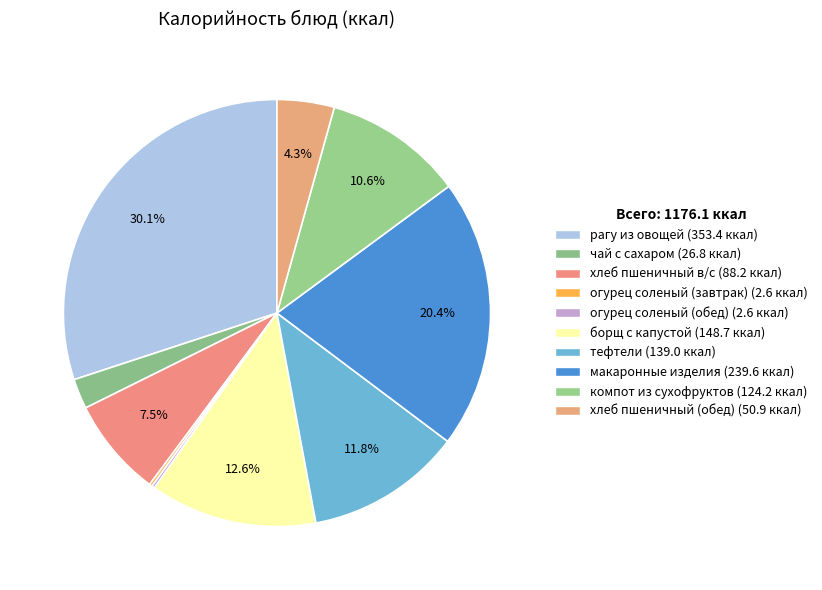

What is the change in value from борщ с капустой to тефтели?

-9.7